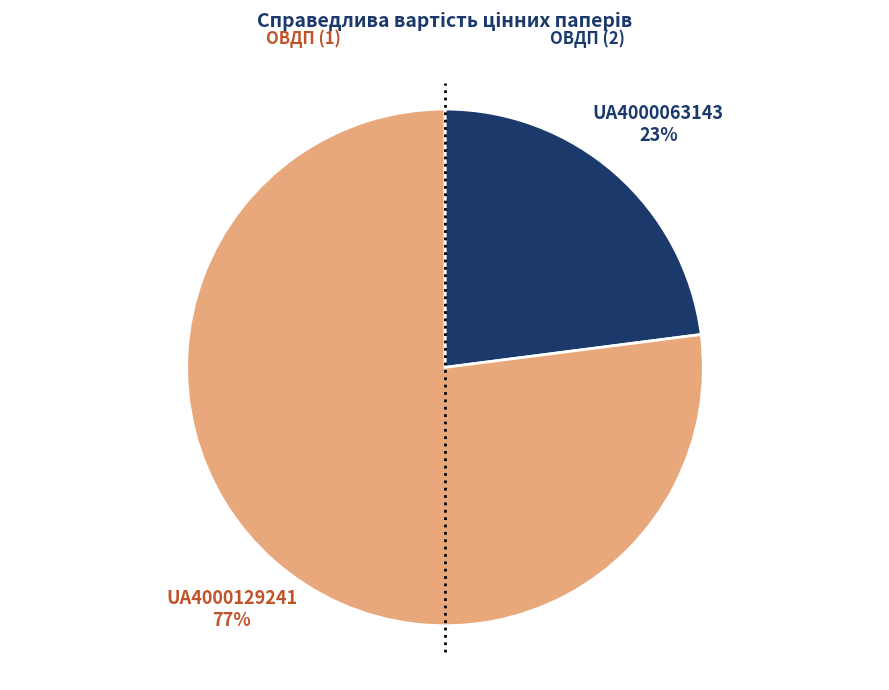

To the nearest percent, what percentage of the pie is UA4000129241?

77%